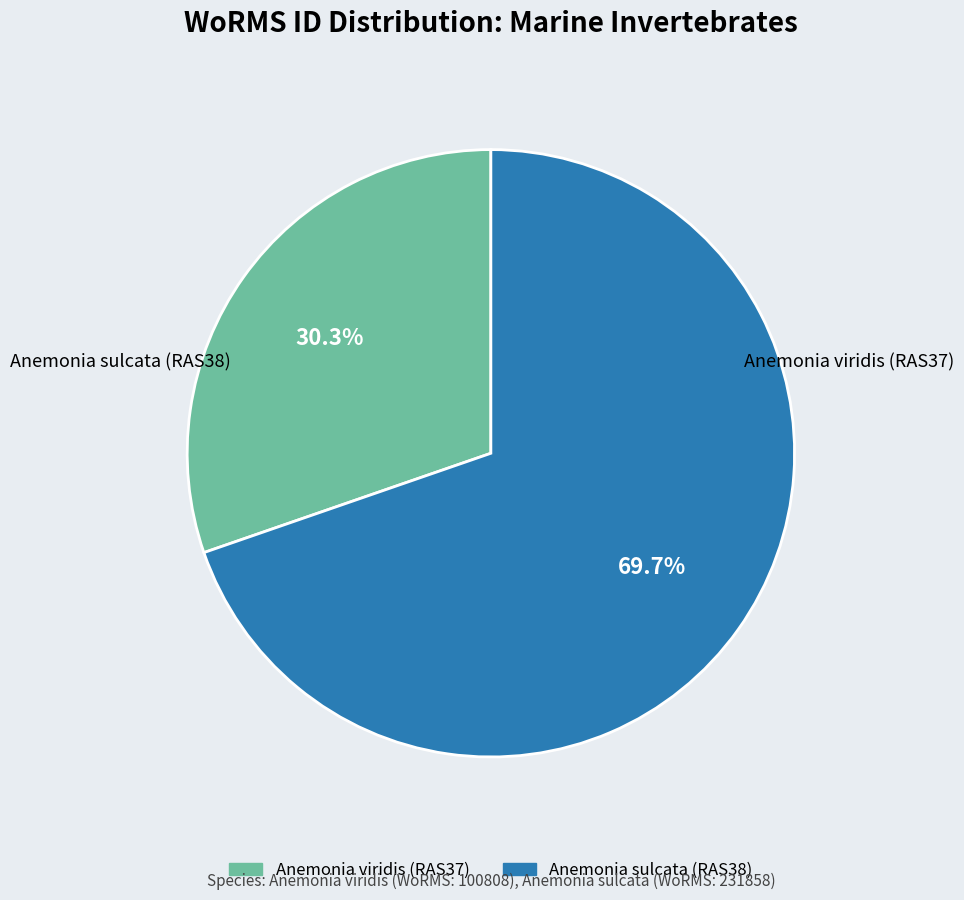

Combined, what portion of the pie is Anemonia sulcata (RAS38) and Anemonia viridis (RAS37)?

100.0%